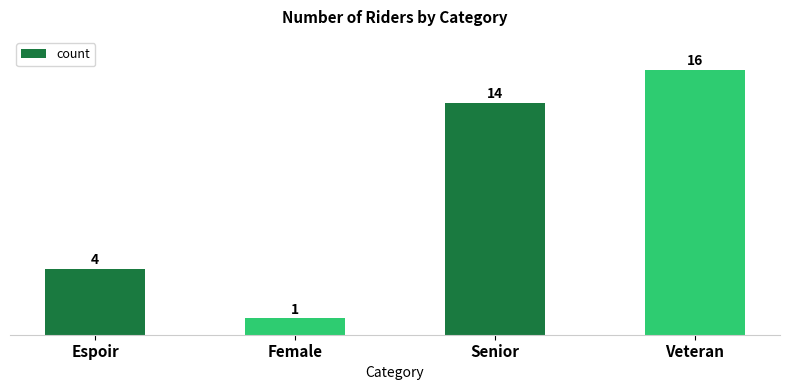

Reading left to right, what are all the values shown in this chart?

4	1	14	16